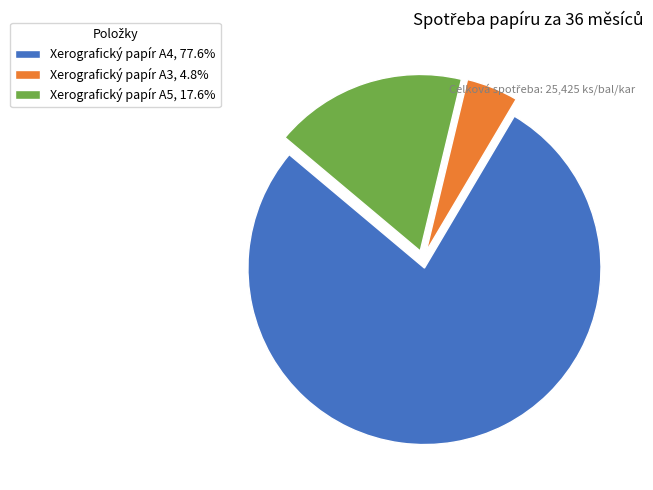

The Xerografický papír A5 slice represents 18% of the pie. True or false?

True